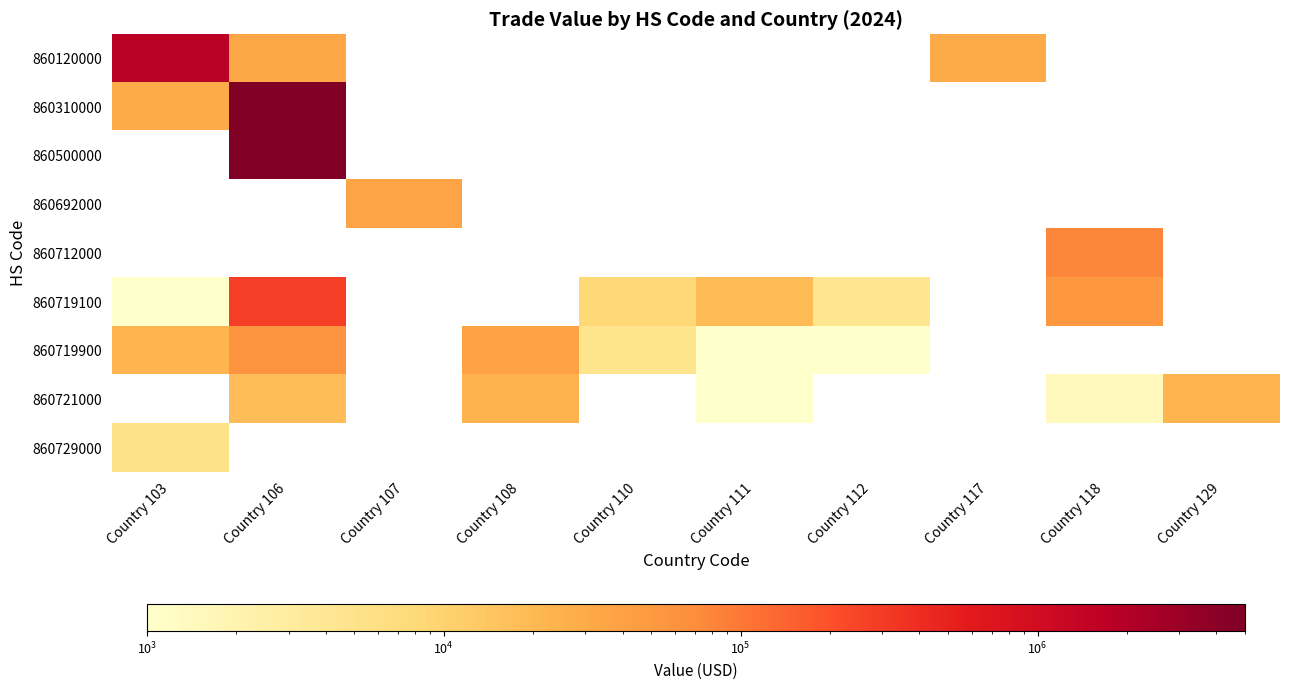

Is the value of 860310000 at Country 111 greater than the value of 860712000 at Country 110?

No